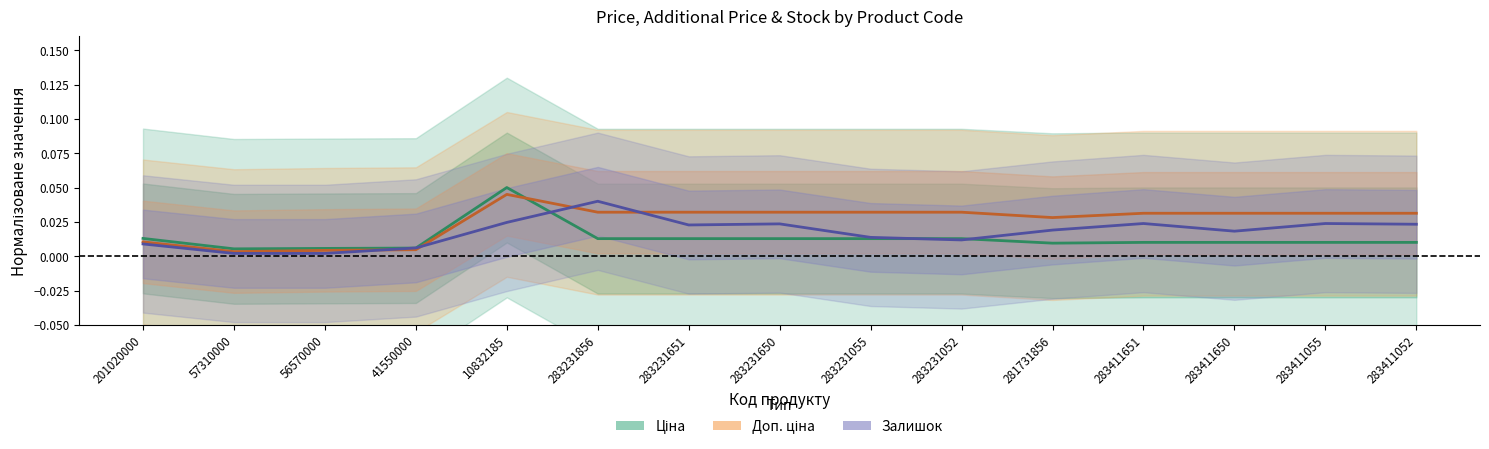

At which label does Доп. ціна reach its minimum?

57310000